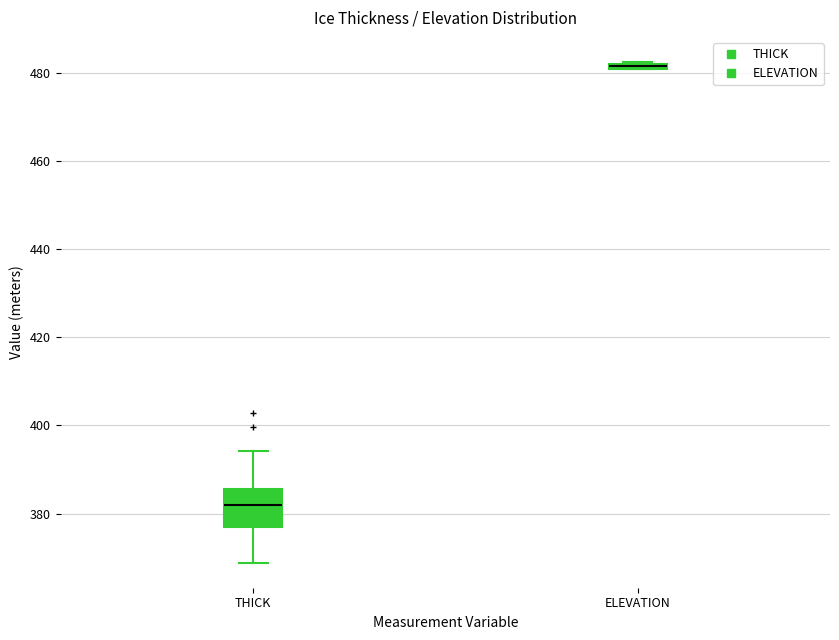

Comparing the boxes themselves (not the whiskers), which one is the tallest?

THICK